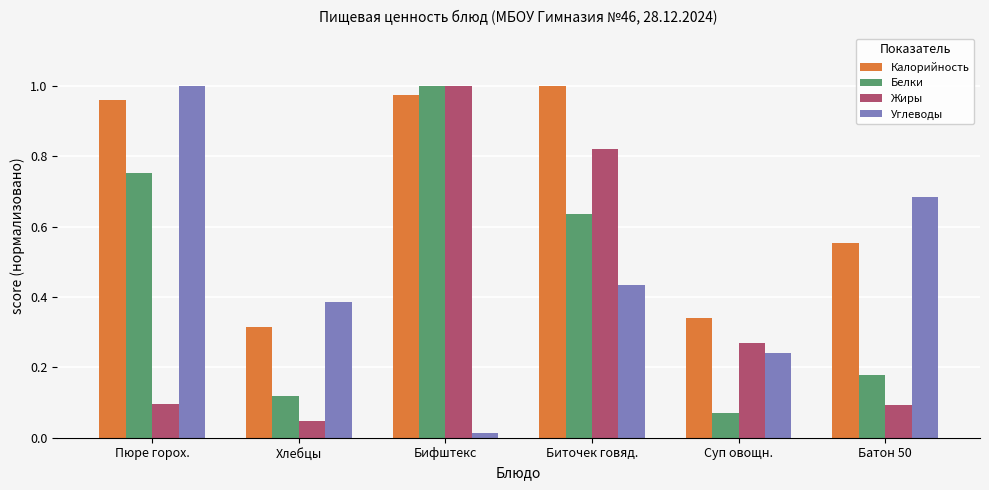

Rank the categories by Белки value from highest to lowest.

Бифштекс, Пюре горох., Биточек говяд., Батон 50, Хлебцы, Суп овощн.